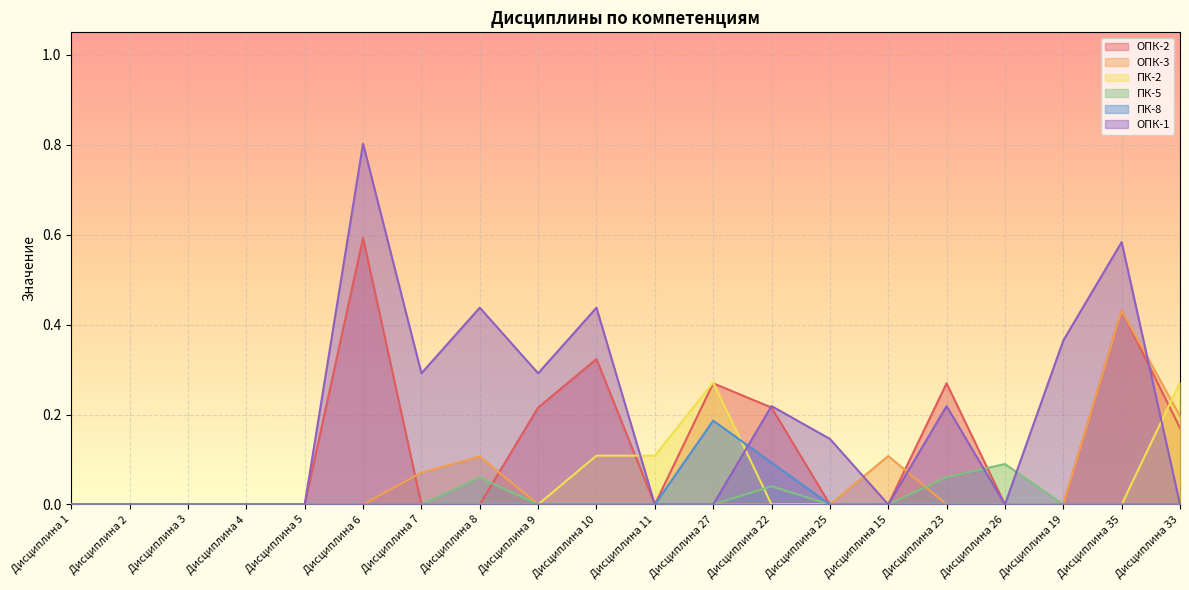

Which series has the largest total across all categories?

ОПК-1